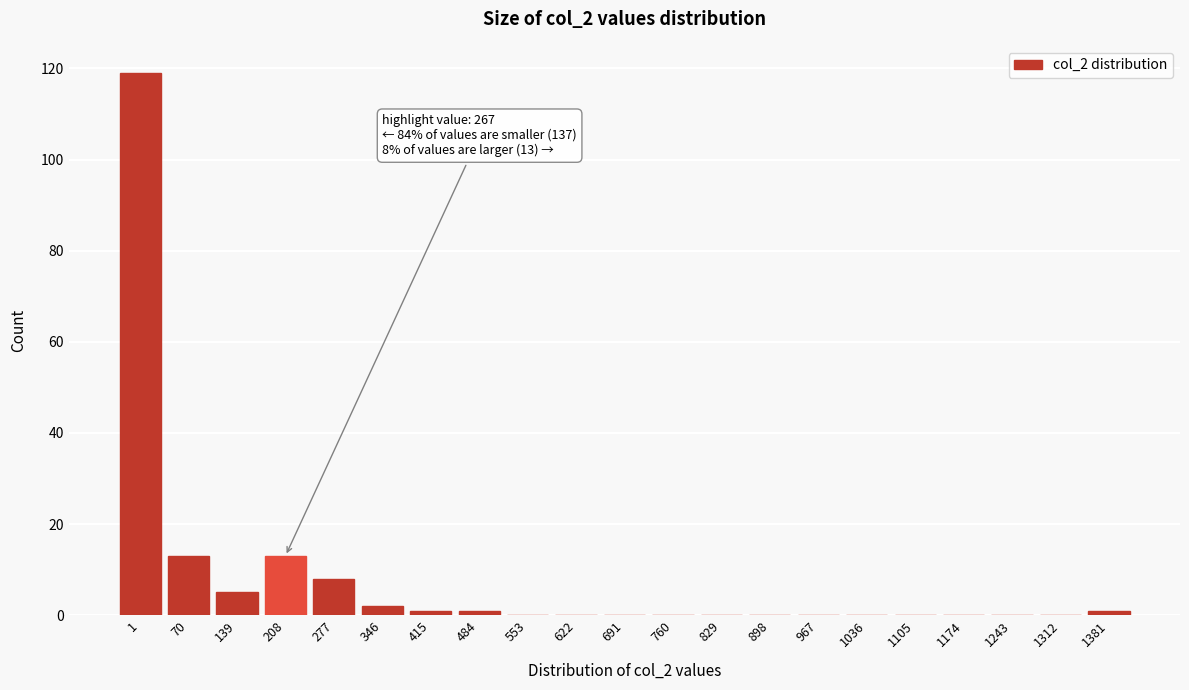

Reading left to right, what are all the values shown in this chart?

1=119	70=13	139=5	208=13	277=8	346=2	415=1	484=1	553=0	622=0	691=0	760=0	829=0	898=0	967=0	1036=0	1105=0	1174=0	1243=0	1312=0	1381=1